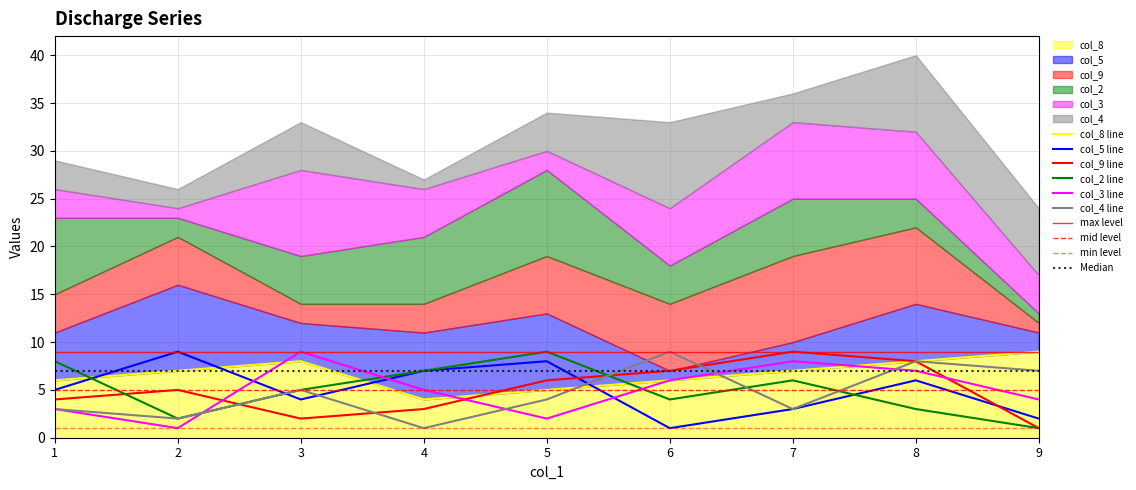

How many lines are shown in the chart?

6